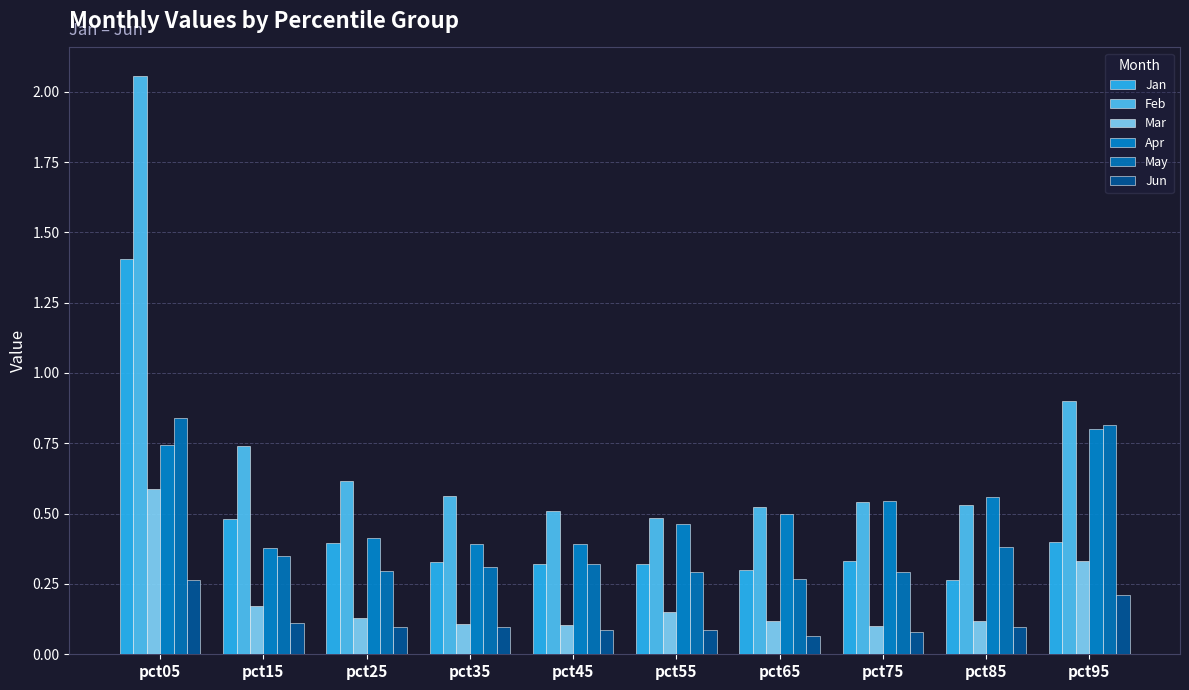

What is the value of the May bar at the 6th from the left?

0.3